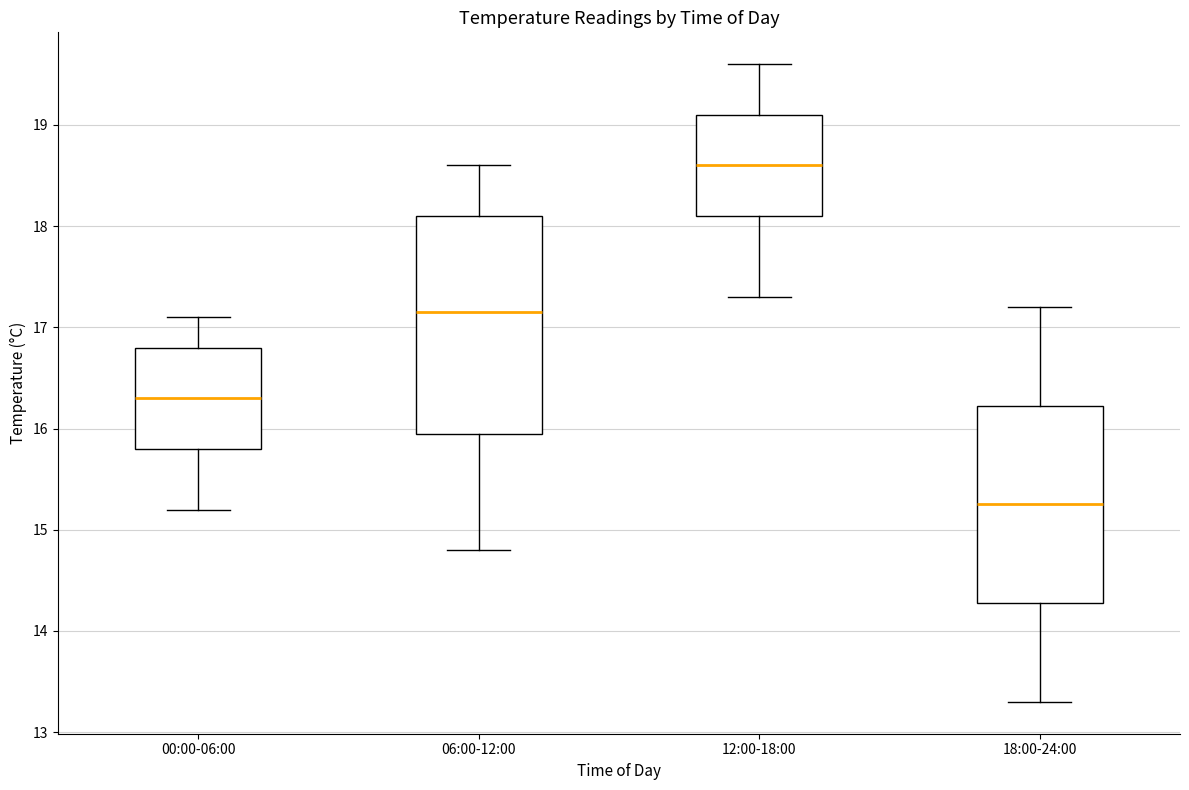

Which box's median line is the highest?

12:00-18:00